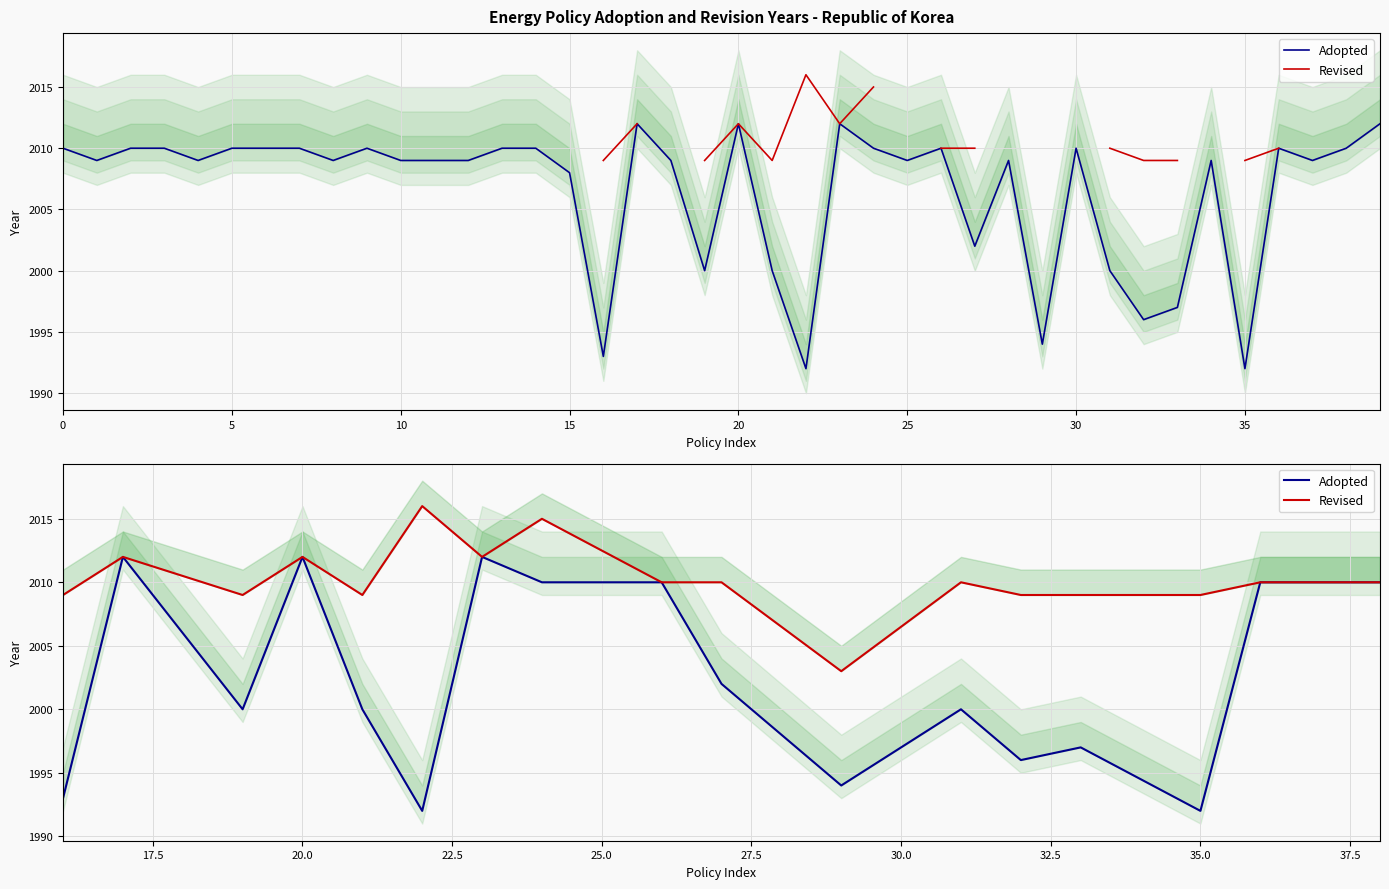

True or false: Adopted and Revised cross at least once.

False